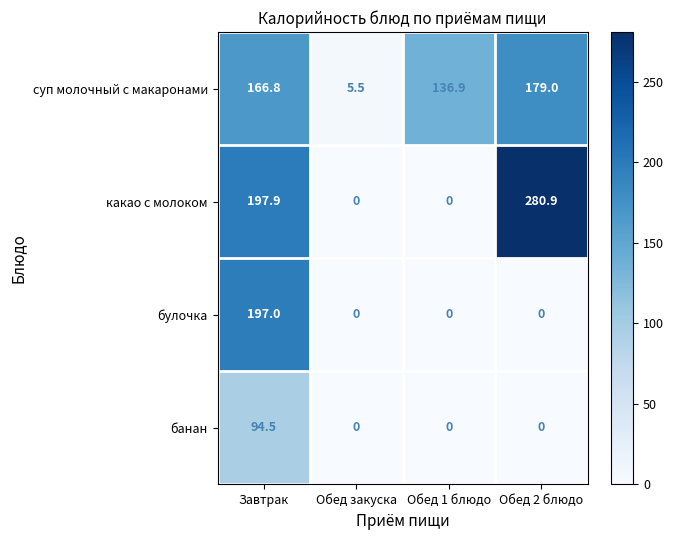

List the series in order of their peak value, lowest first.

банан, суп молочный с макаронами, булочка, какао с молоком